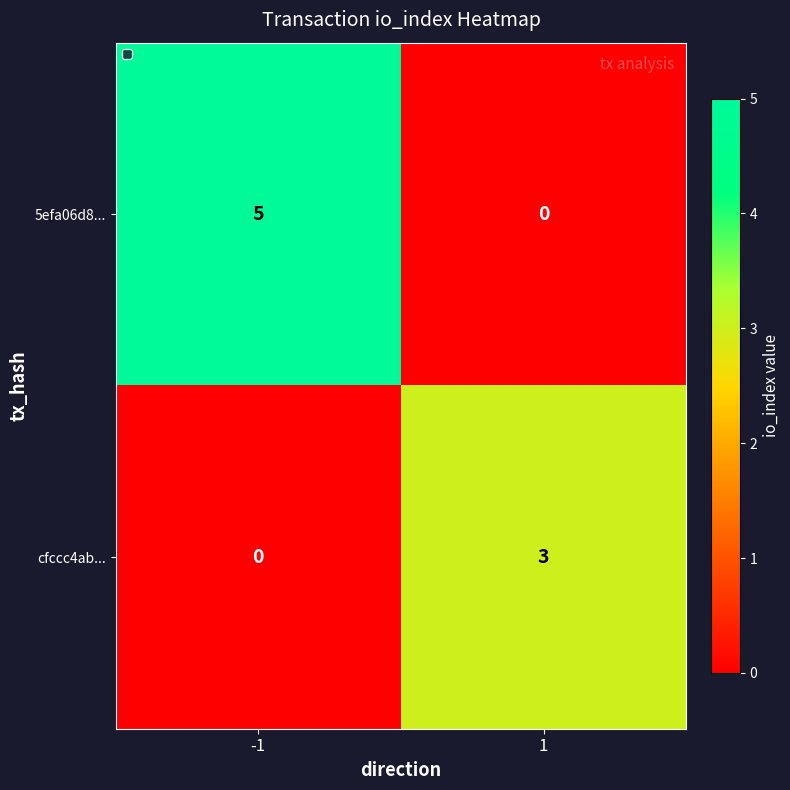

Which series changed the most between -1 and 1?

5efa06d8...